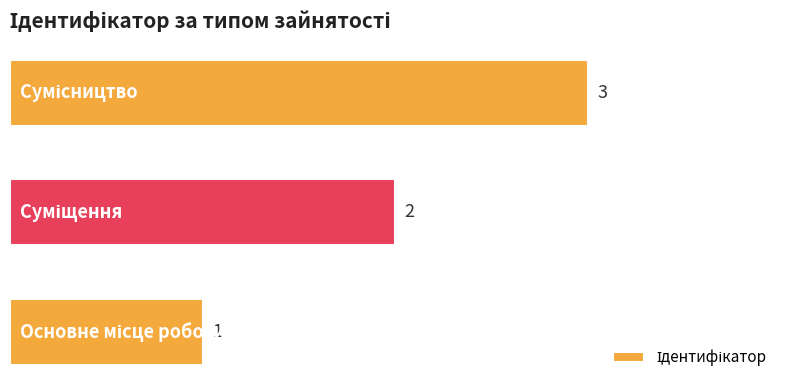

How many values are between 1 and 3?

3